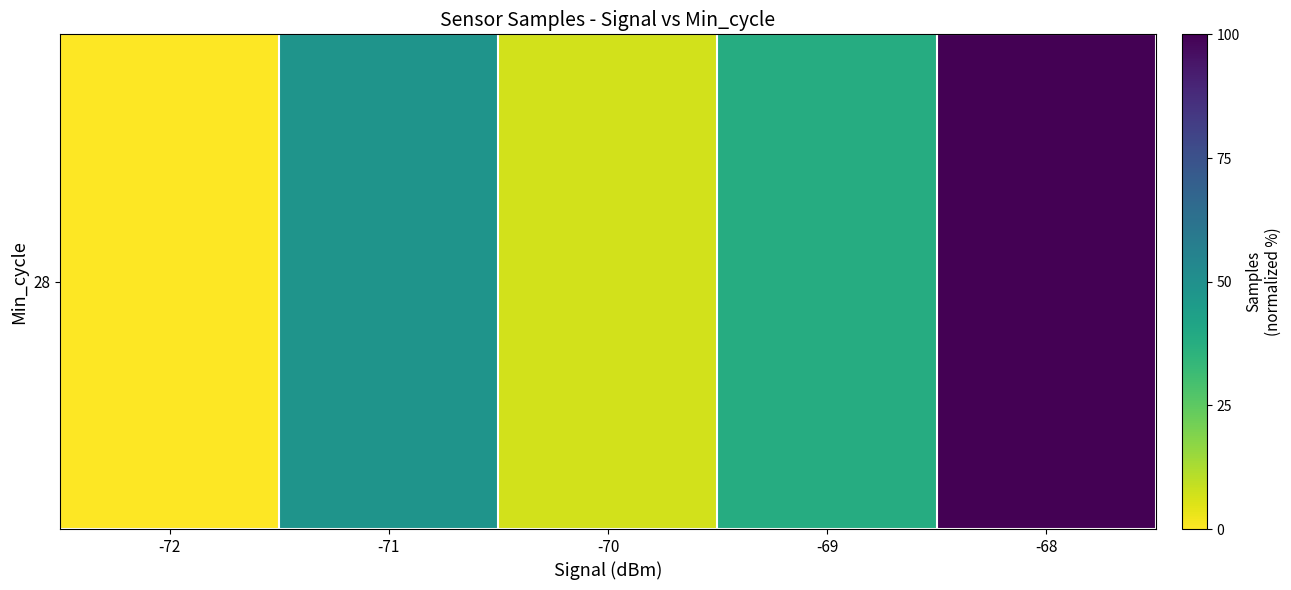

The value at -72 is 0.0. True or false?

True